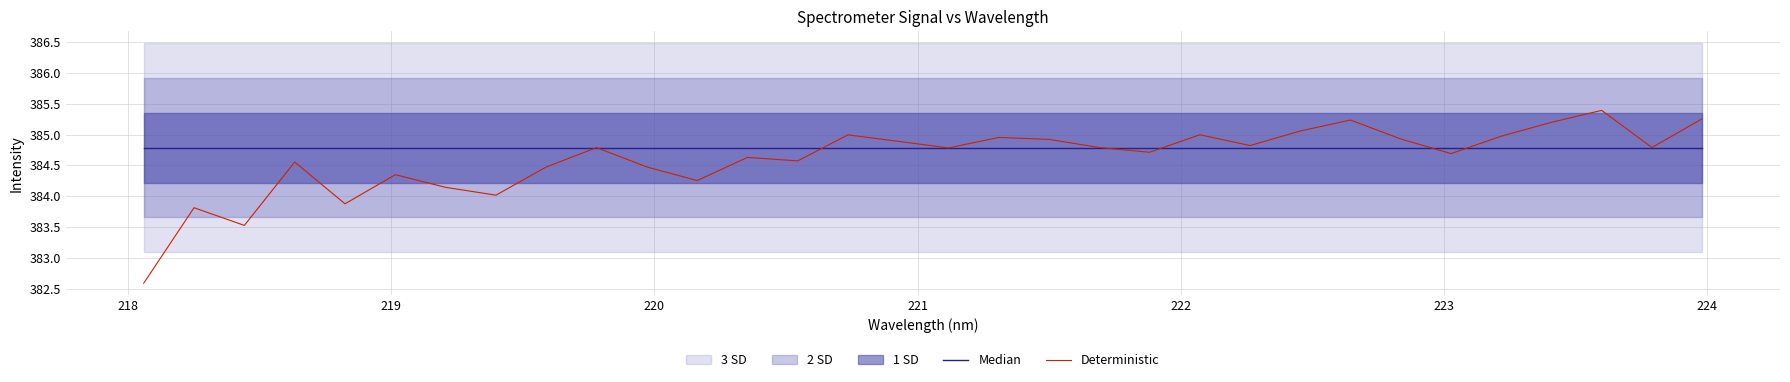

What is the highest value of the Deterministic series?

385.4